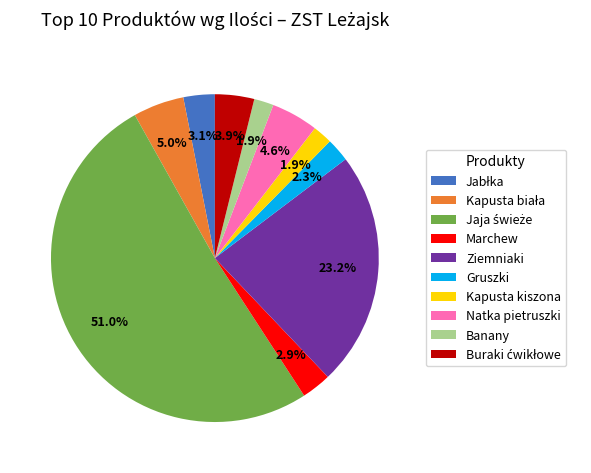

What percentage is NOT represented by Marchew?

97.1%